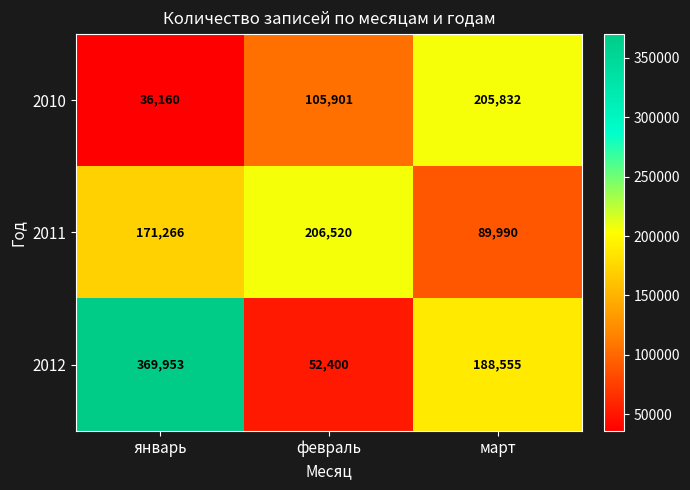

Where is 2011 nearest to the value 148255?

январь